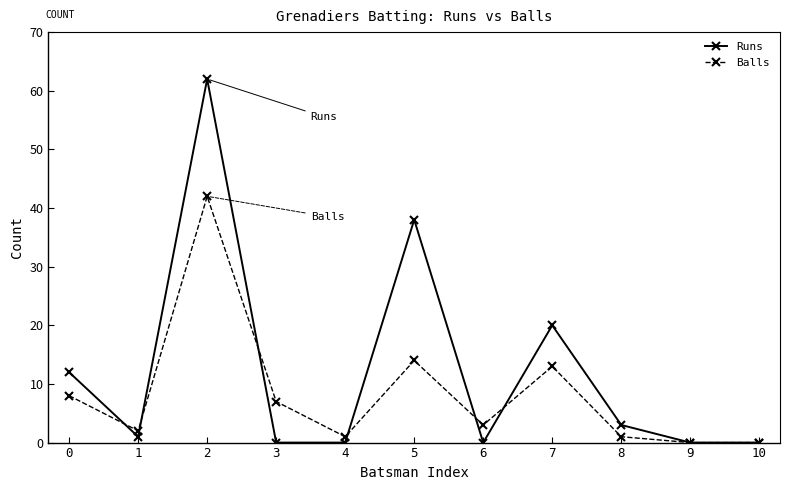

Where do Balls and Runs first cross each other?

0 and 1